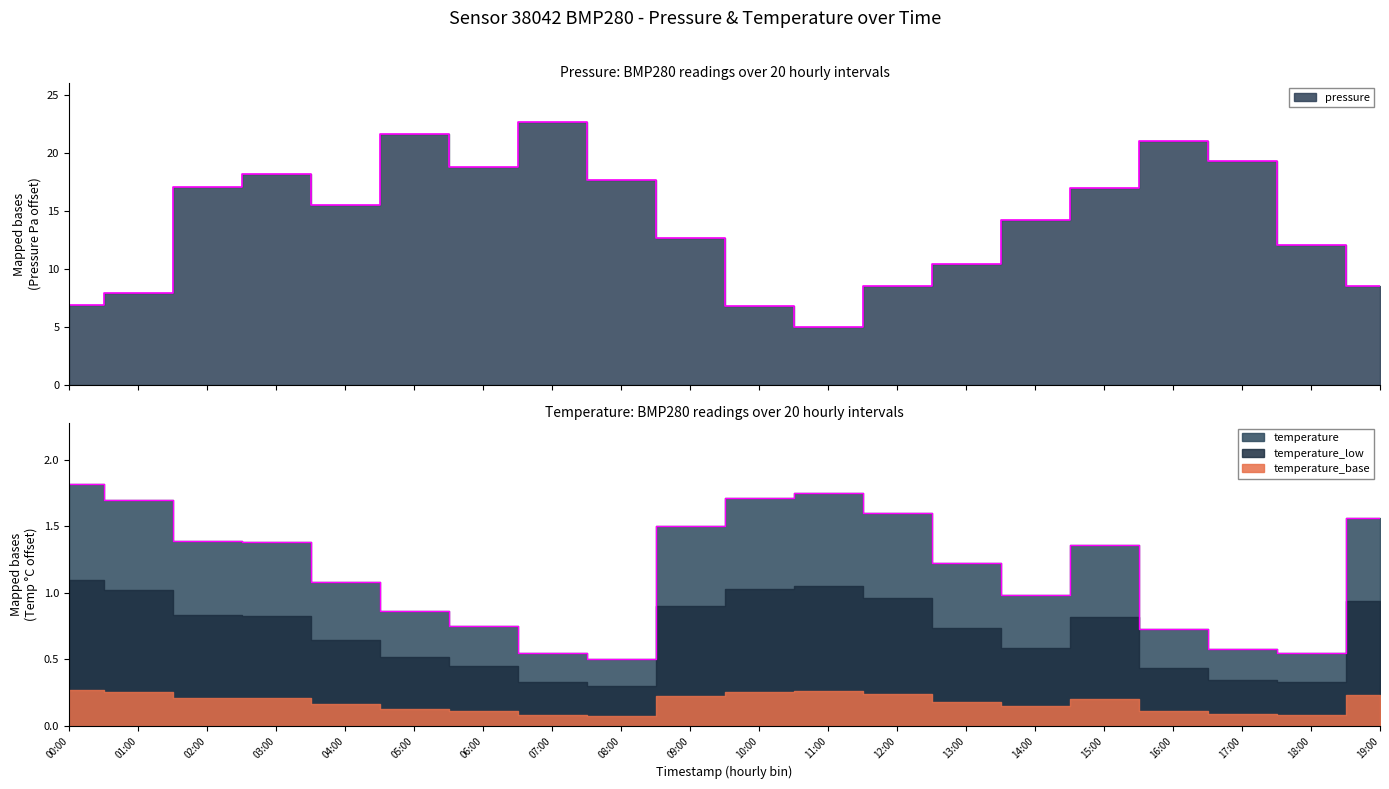

True or false: pressure and temperature cross at least once.

False